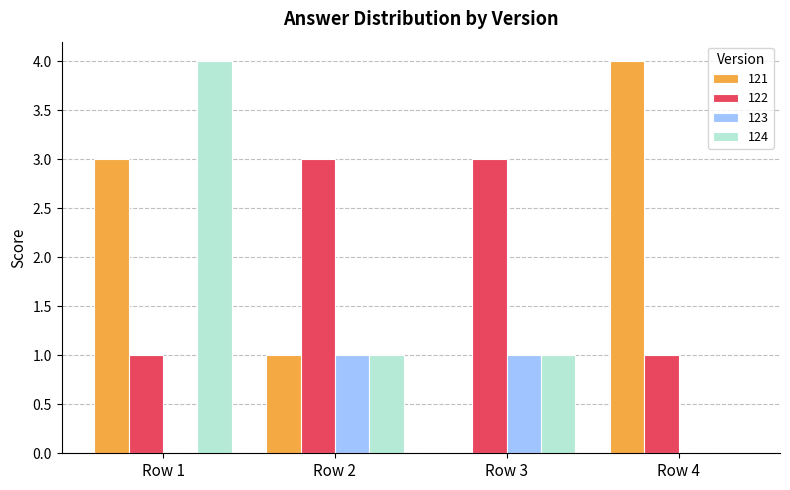

The 122 series shows 1 at Row 4. True or false?

True